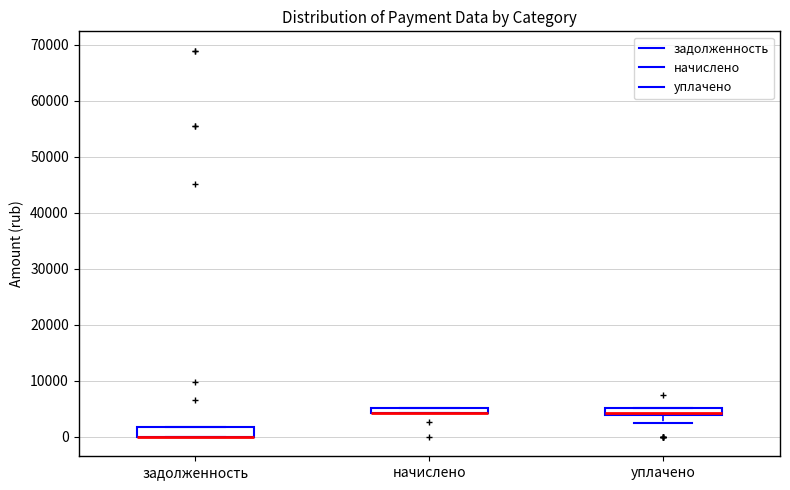

Where does the lower whisker of the box for уплачено end on the y-axis? The values are not printed on the chart, so give them approximately, as read against the axis.

3000